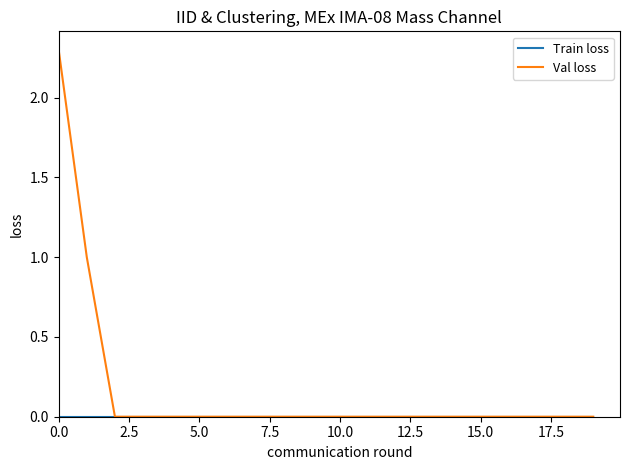

What is the highest value of the Val loss series?

2.3